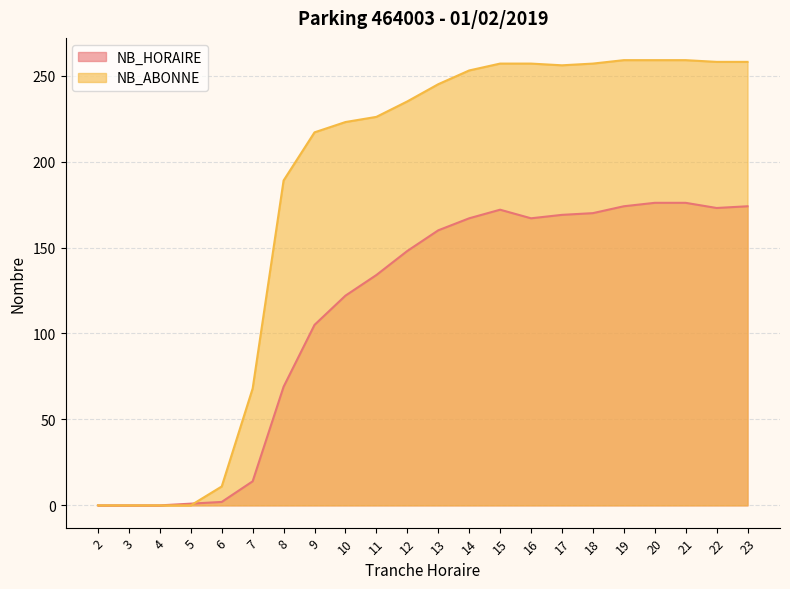

Does the chart display data point markers on the line(s)?

No